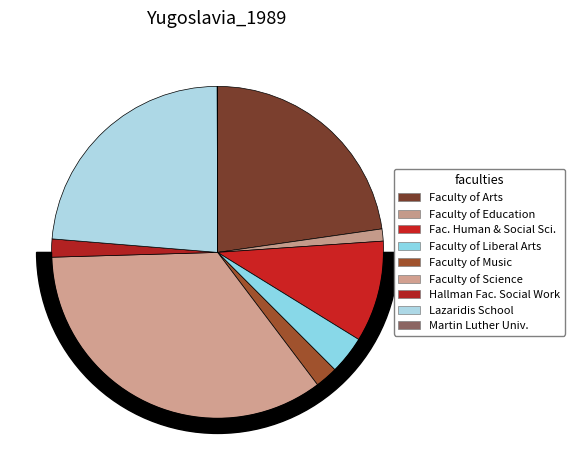

What is the total percentage of Faculty of Arts and Faculty of Music?

24.9%